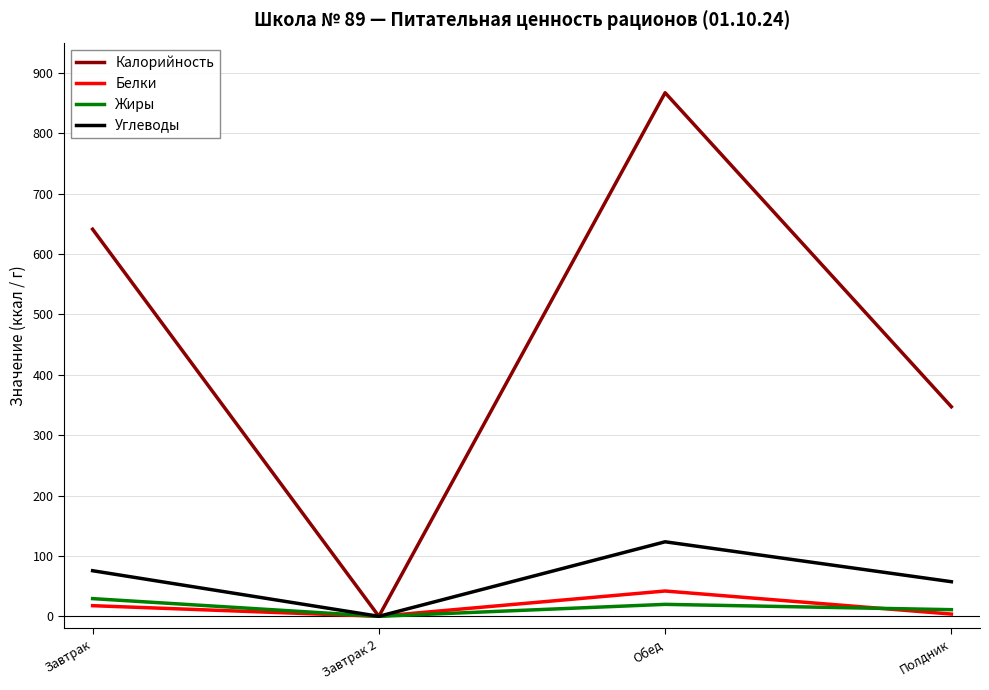

Which category has the highest value in the Углеводы series?

Обед